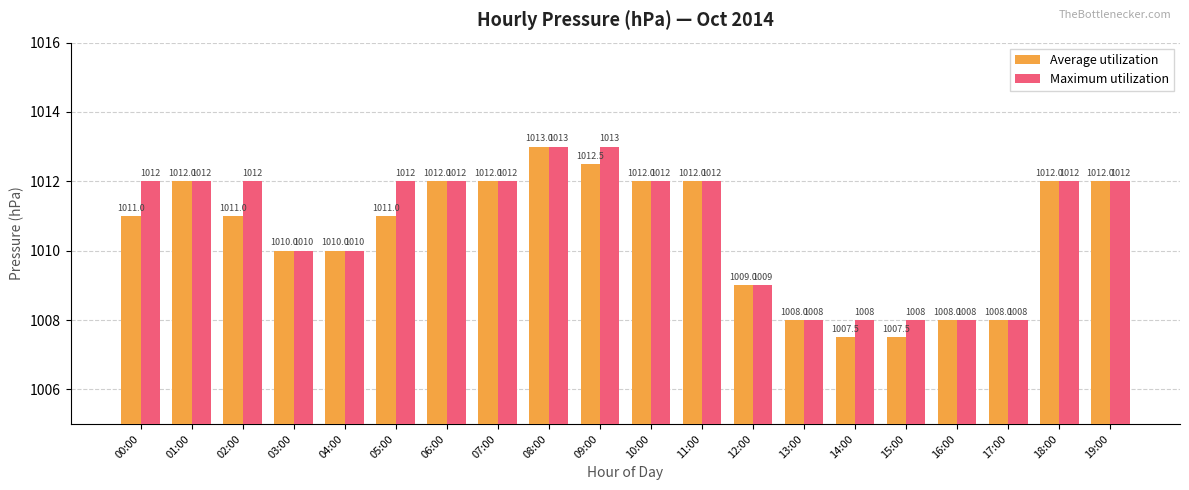

Count the Maximum utilization values in the range 1009 to 1012.

13